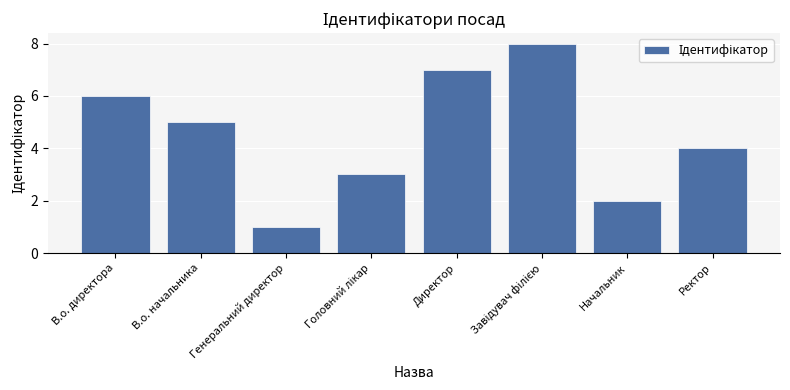

How many series are shown in this chart?

1